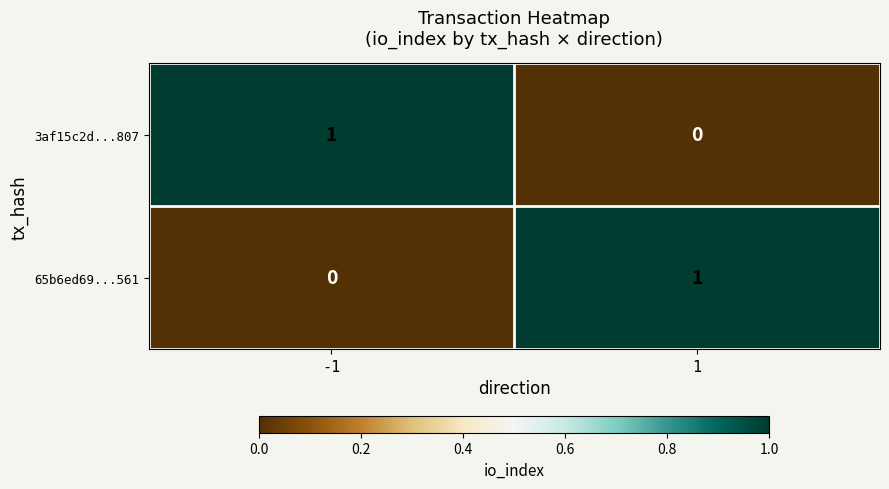

True or false: 3af15c2d...807 has a value of 0 at 1.

True